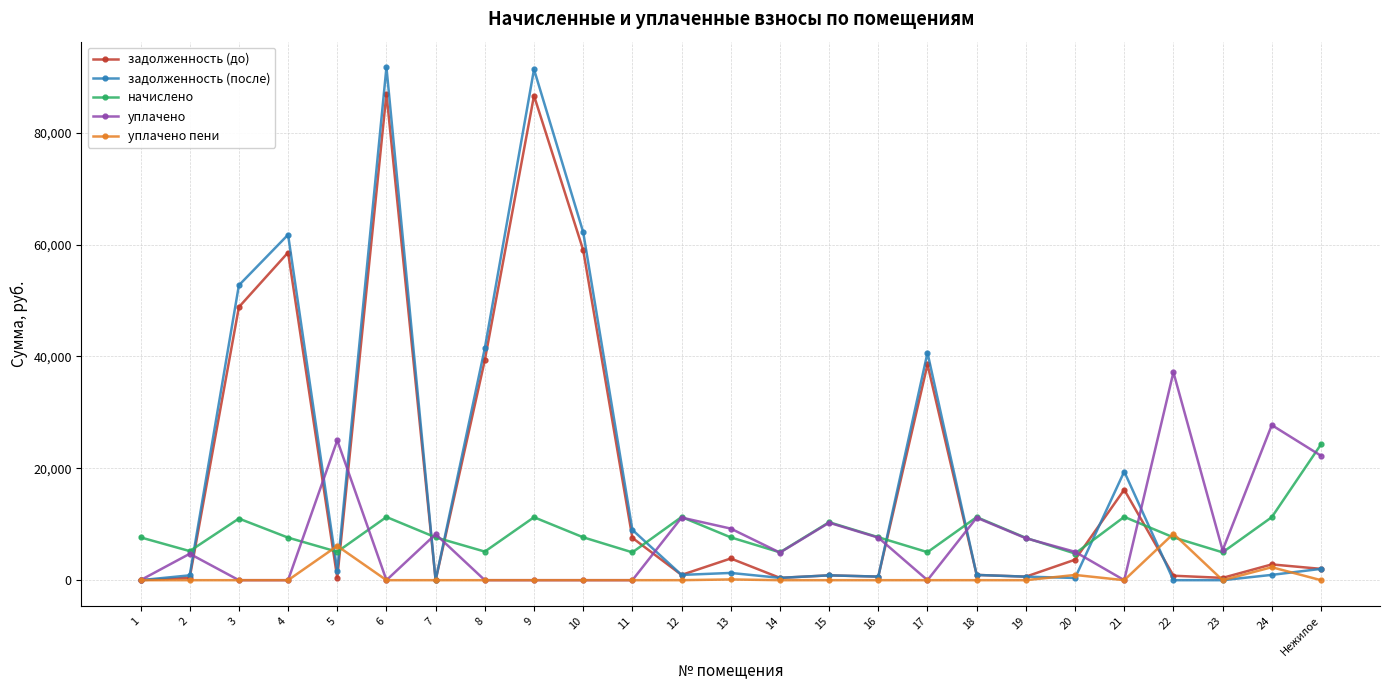

How many lines are shown in the chart?

5